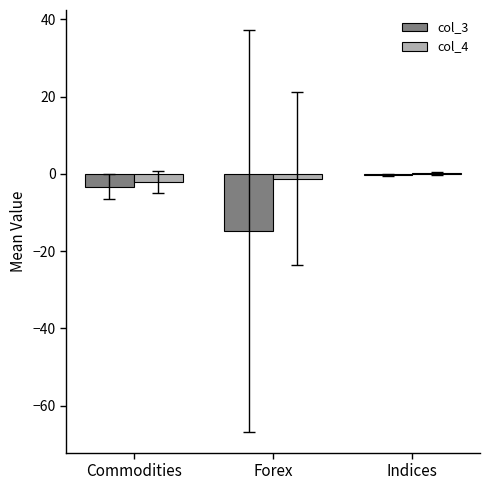

Which series has the largest total across all categories?

col_4